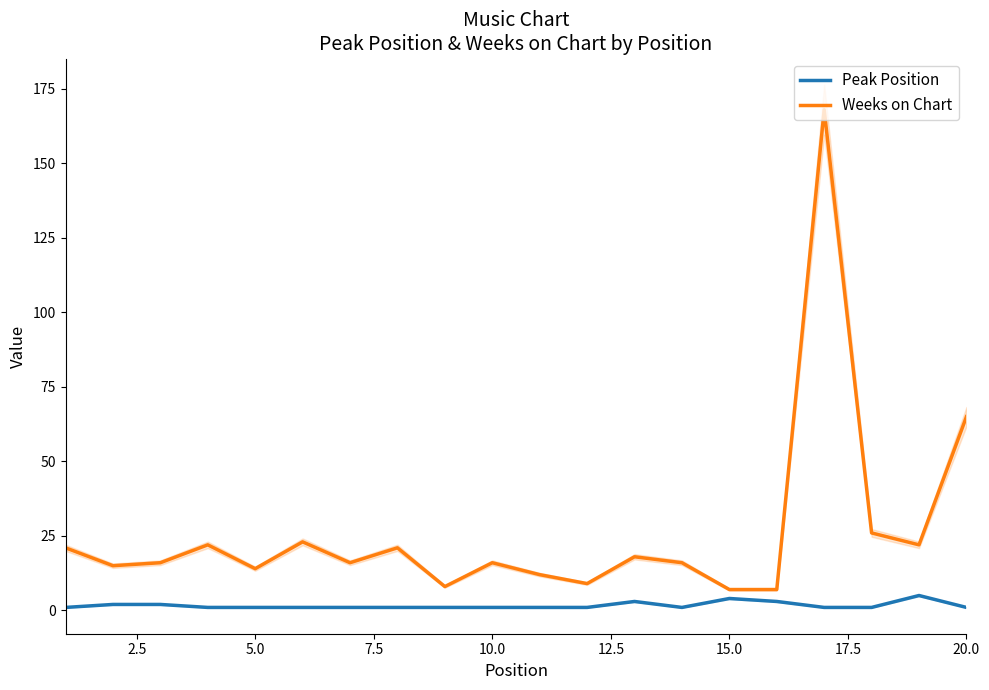

What is the value of the Peak Position point at the 17th from the left?

1